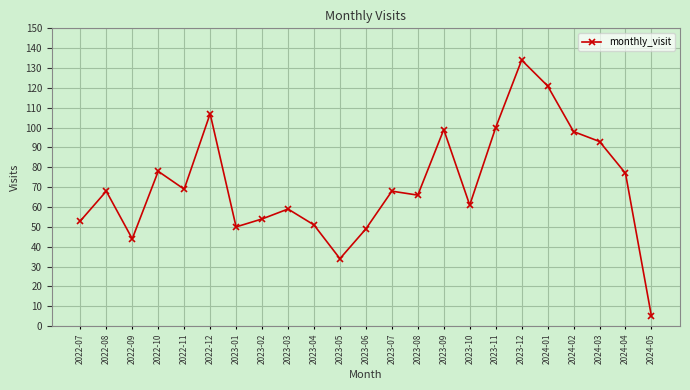

What is the ratio of the value at 2022-11 to the value at 2022-09?

1.6